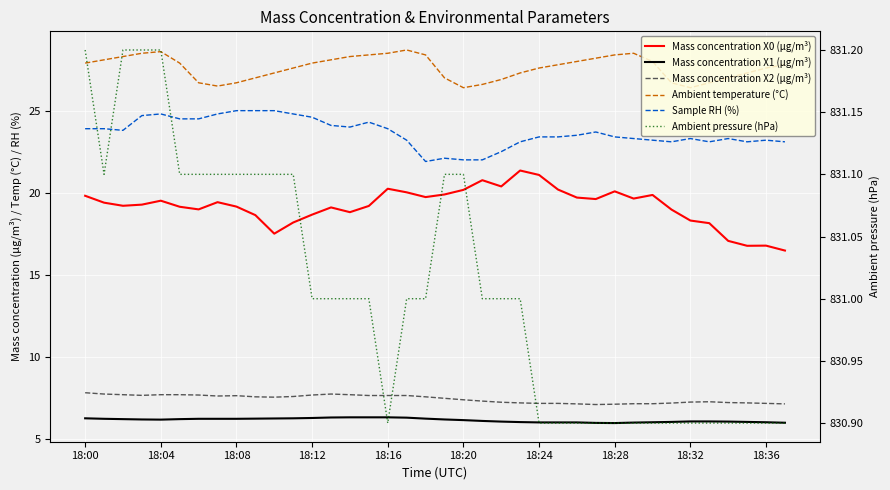

Which series has the largest total across all categories?

Ambient pressure (hPa)